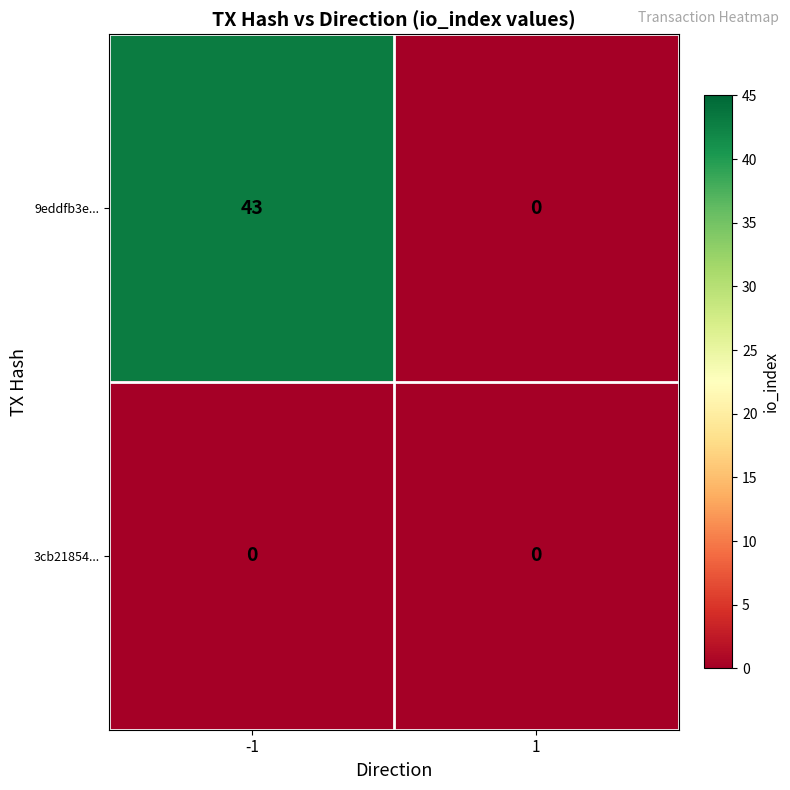

Reading right to left, what are all the values shown in this chart?

9eddfb3e...: 1=0	-1=43
3cb21854...: 1=0	-1=0